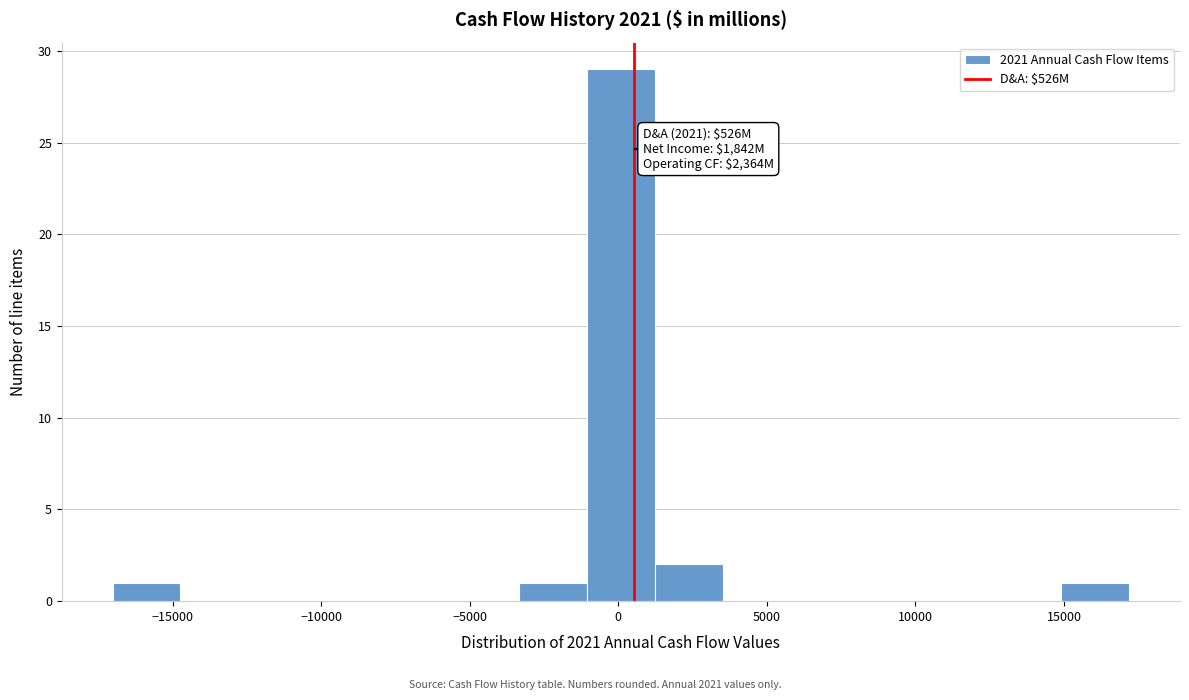

Which range on the x-axis has the tallest bar?

-1000 to 1000